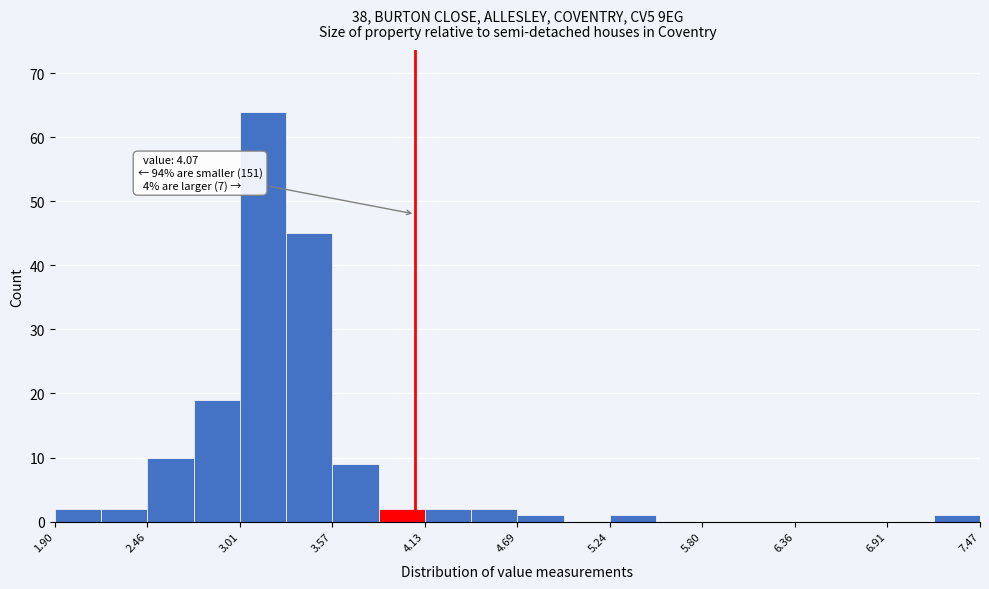

Read against the x-axis, roughly where is the centre of the tallest bar?

3.2